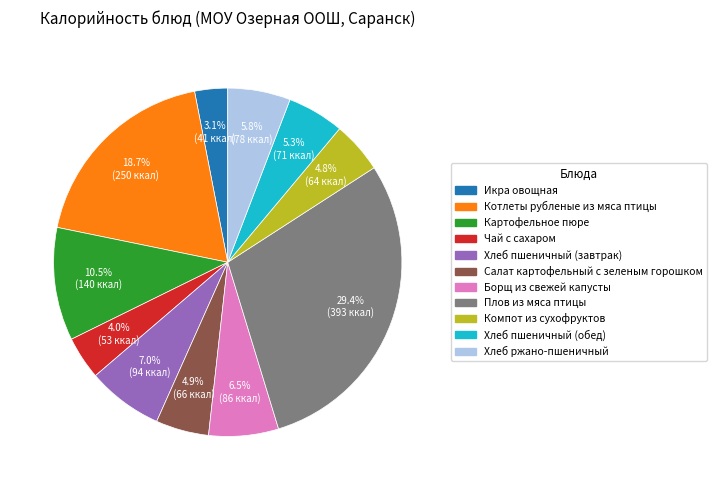

Between Плов из мяса птицы and Котлеты рубленые из мяса птицы, which is larger?

Плов из мяса птицы